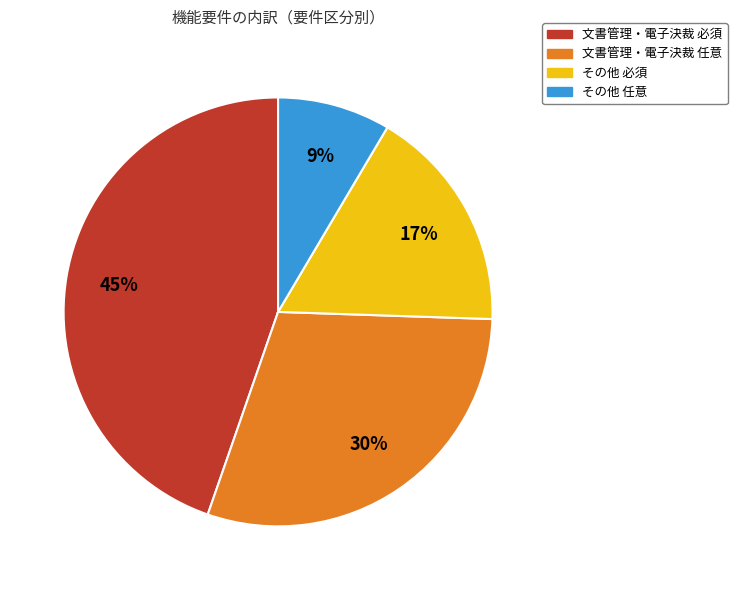

To the nearest percent, what is the difference between the largest and smallest slice percentages?

36%